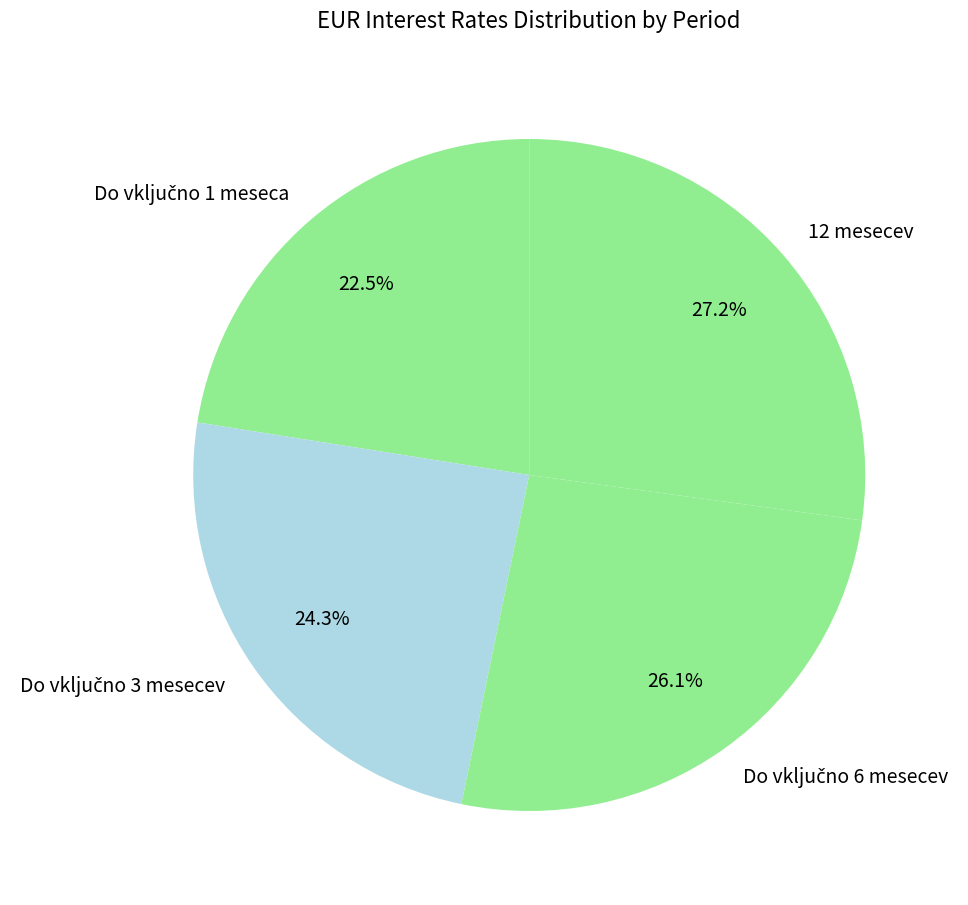

How many segments does this pie chart have?

4